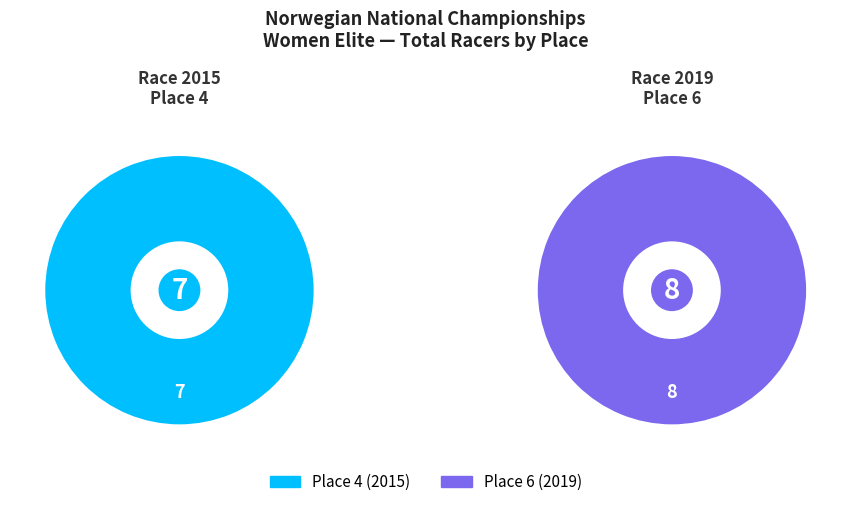

What portion of the pie excludes Place 4?

53.3%